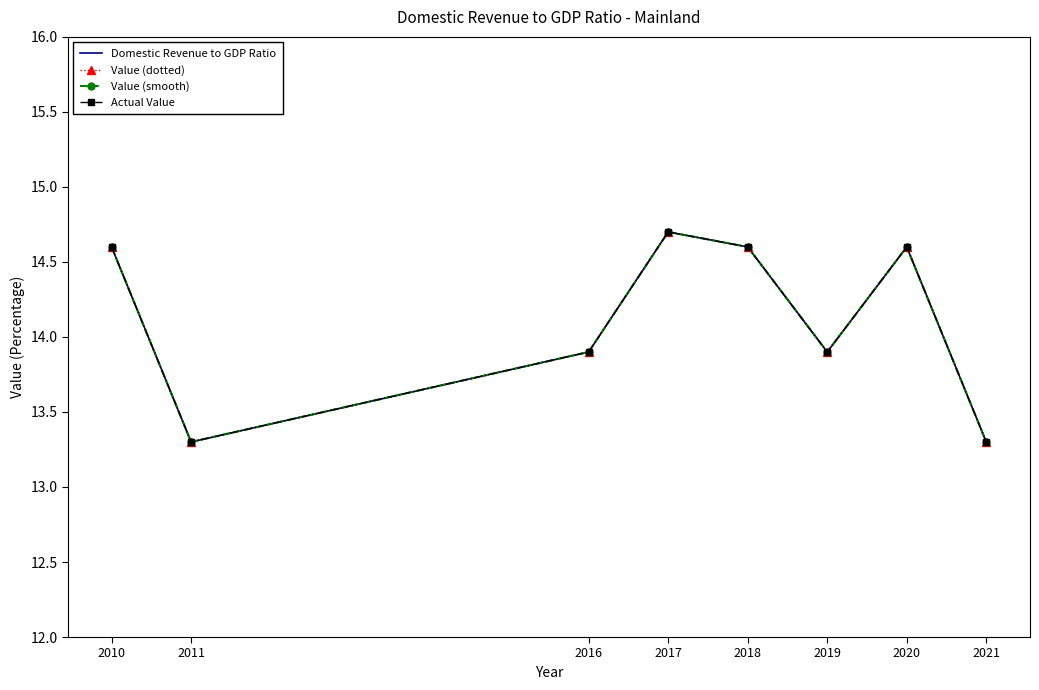

Which series has the largest range (max minus min)?

Domestic Revenue to GDP Ratio